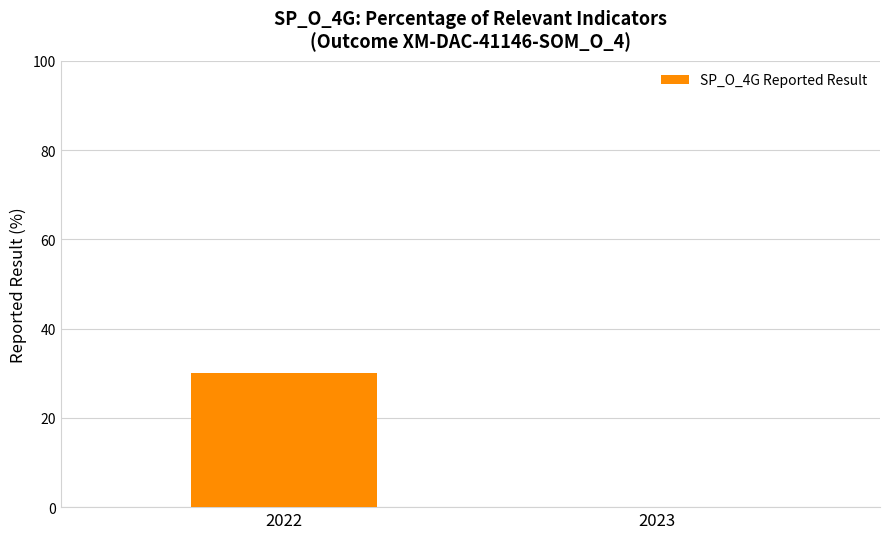

What is the sum of the values at 2023 and 2022?

30